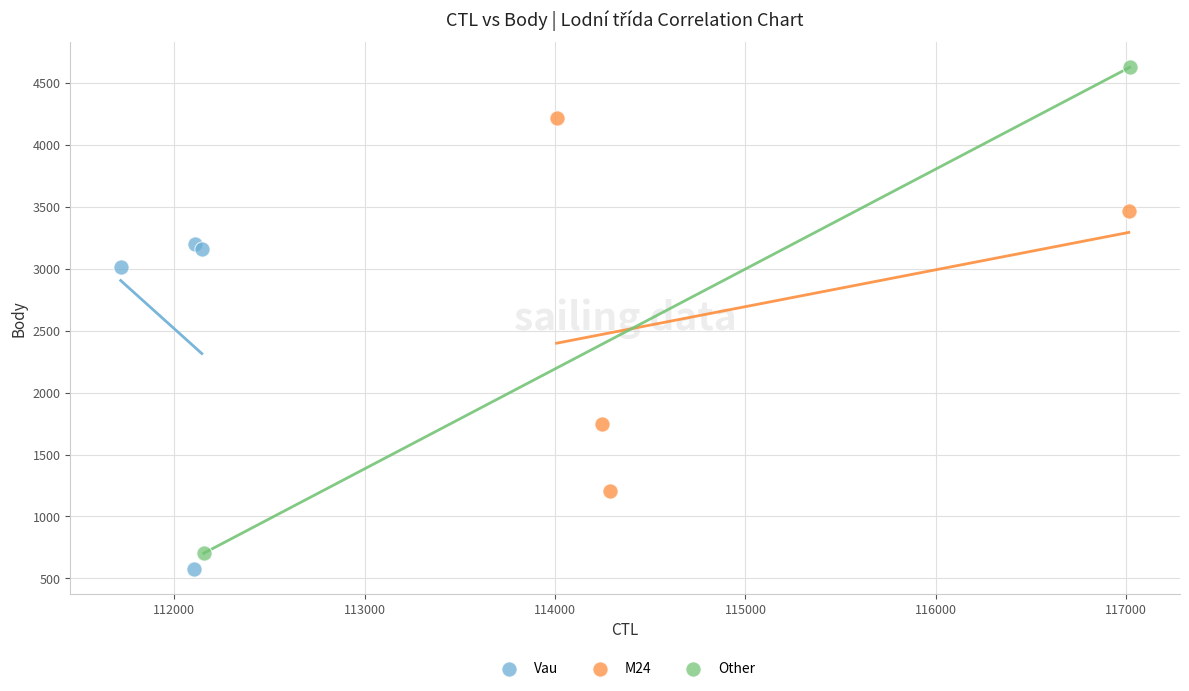

What are all the series names shown in the legend?

Vau, M24, Other